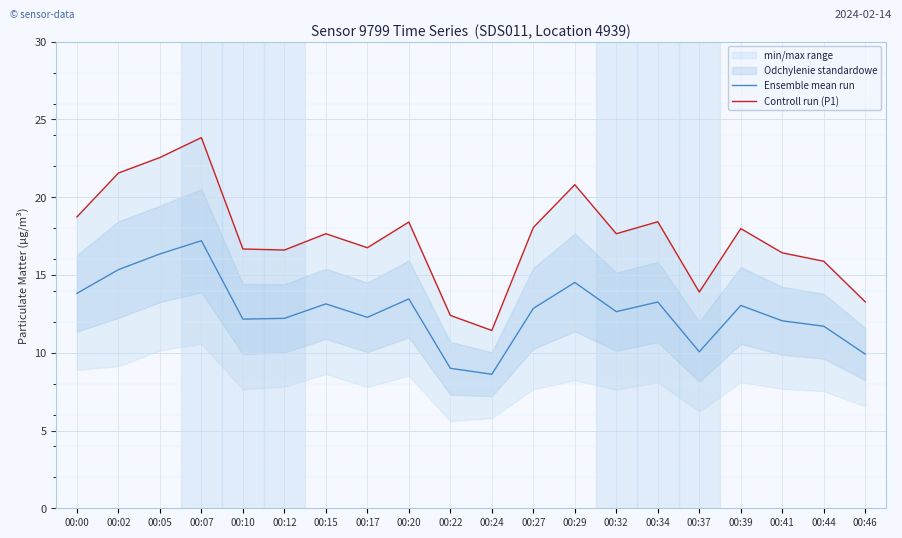

Reading left to right, what are all the values shown in this chart?

Ensemble mean run: 13.8	15.3	16.4	17.2	12.2	12.2	13.1	12.3	13.5	9.0	8.6	12.9	14.5	12.6	13.3	10.1	13.0	12.1	11.7	9.9
Controll run (P1): 18.7	21.6	22.6	23.8	16.7	16.6	17.6	16.8	18.4	12.4	11.4	18.1	20.8	17.6	18.4	13.9	18.0	16.4	15.9	13.3